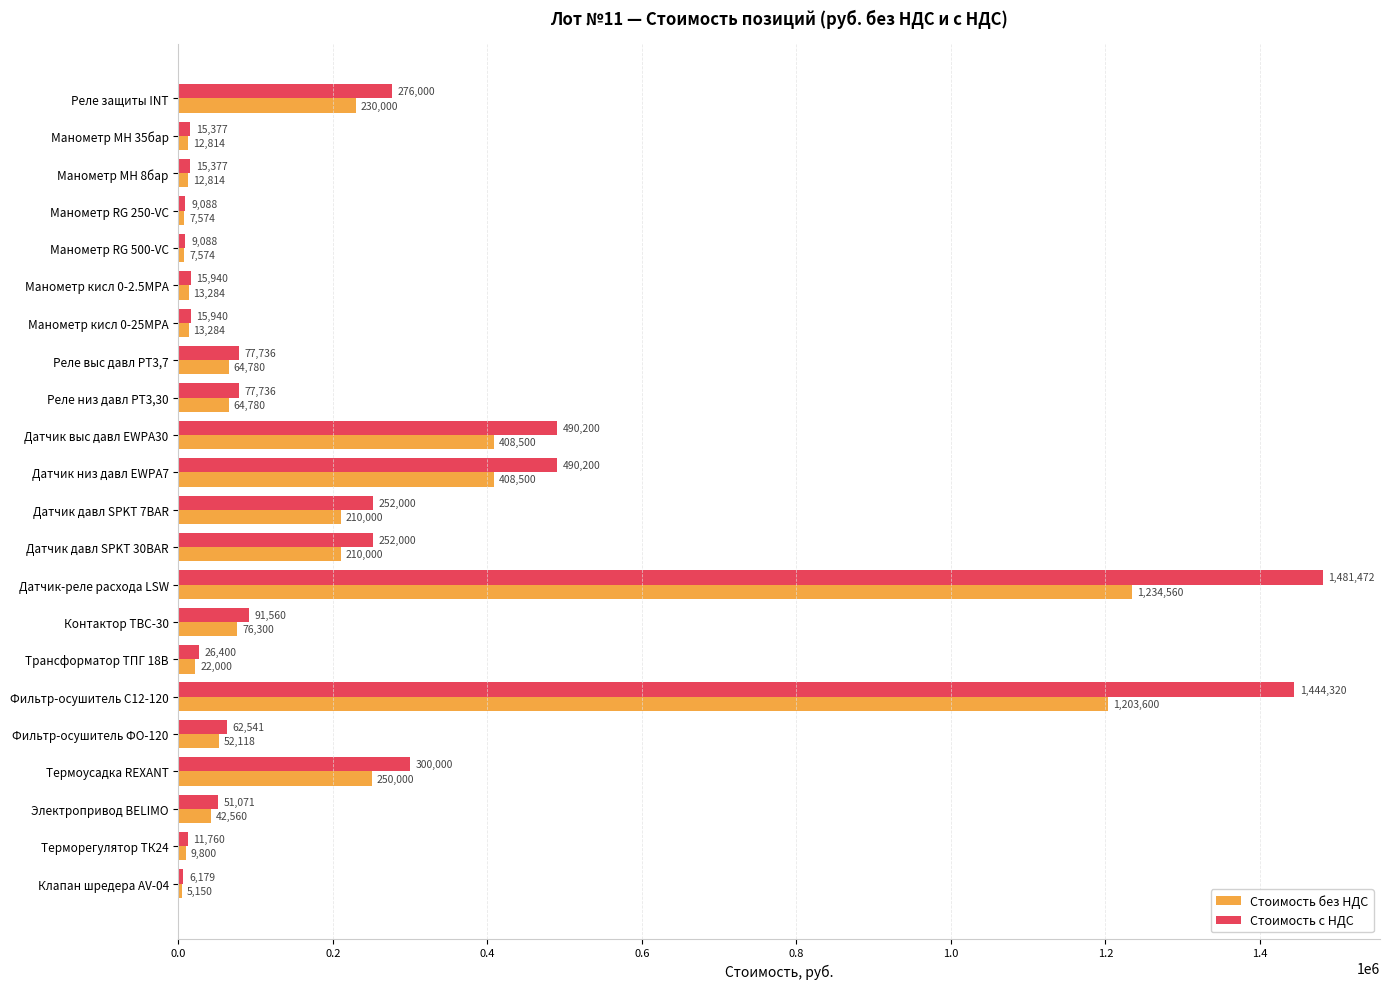

True or false: Стоимость с НДС has a value of 11760.0 at Терморегулятор ТК24.

True